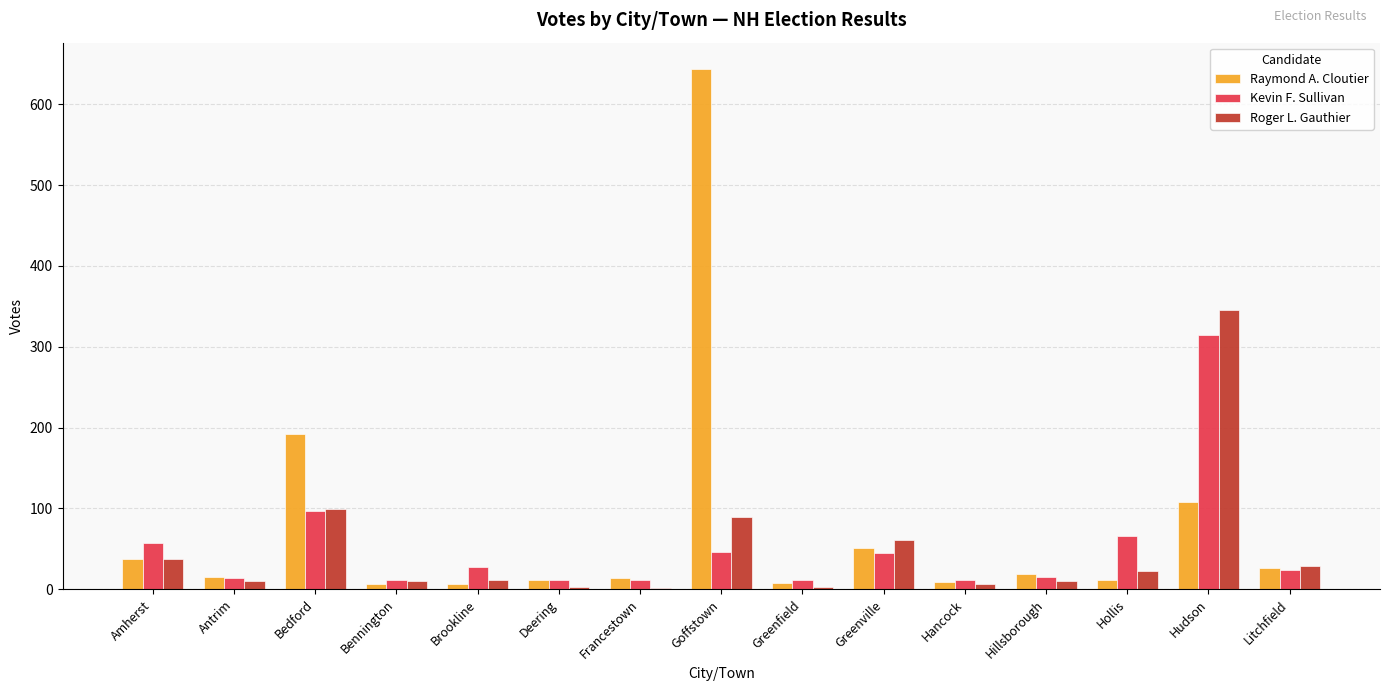

At which label does Kevin F. Sullivan reach its peak?

Hudson